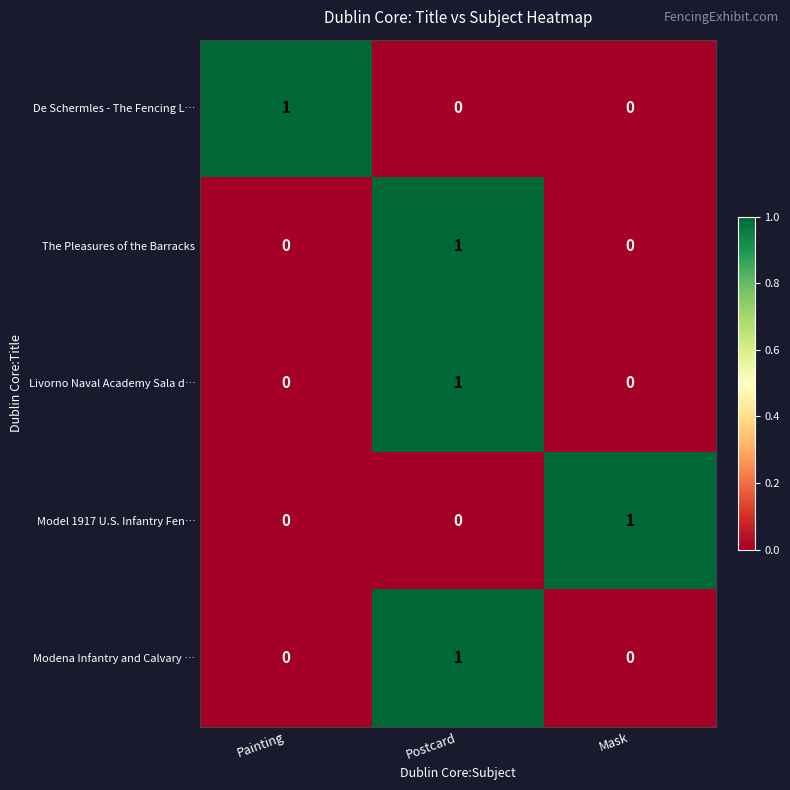

At which label does Model 1917 U.S. Infantry Fen… reach its peak?

Mask